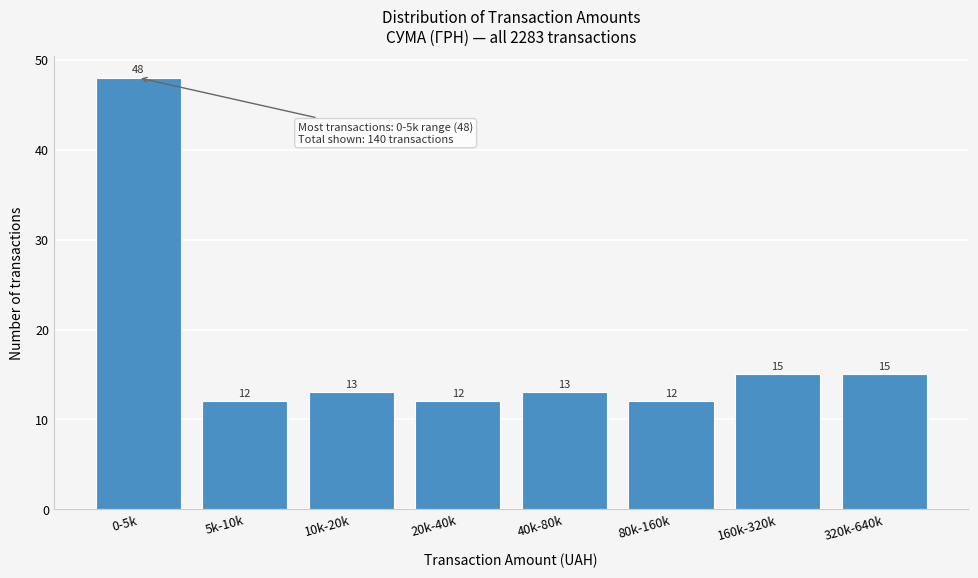

Reading left to right, list all the values displayed in this chart.

48	12	13	12	13	12	15	15